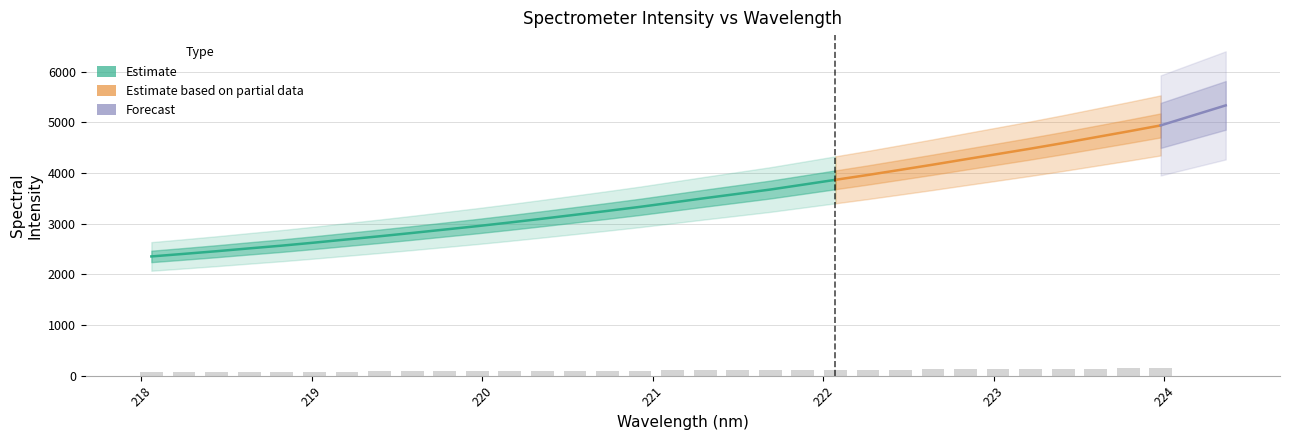

What is the change in value from 220.9264 to 221.3083?

+5.2